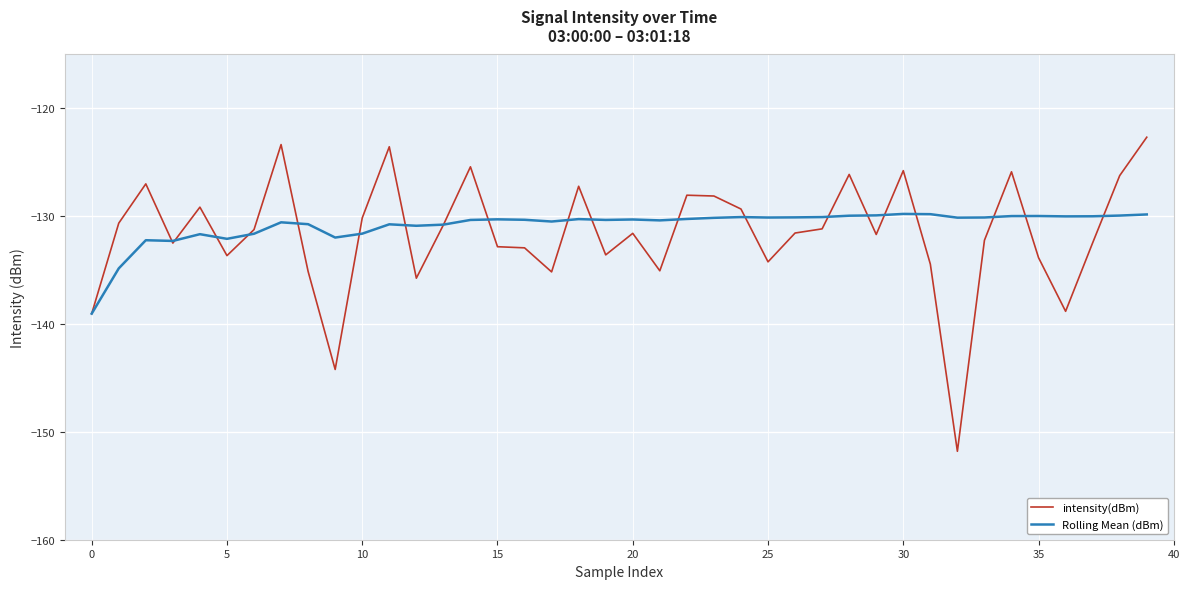

List the series in order of their peak value, highest first.

intensity(dBm), Rolling Mean (dBm)